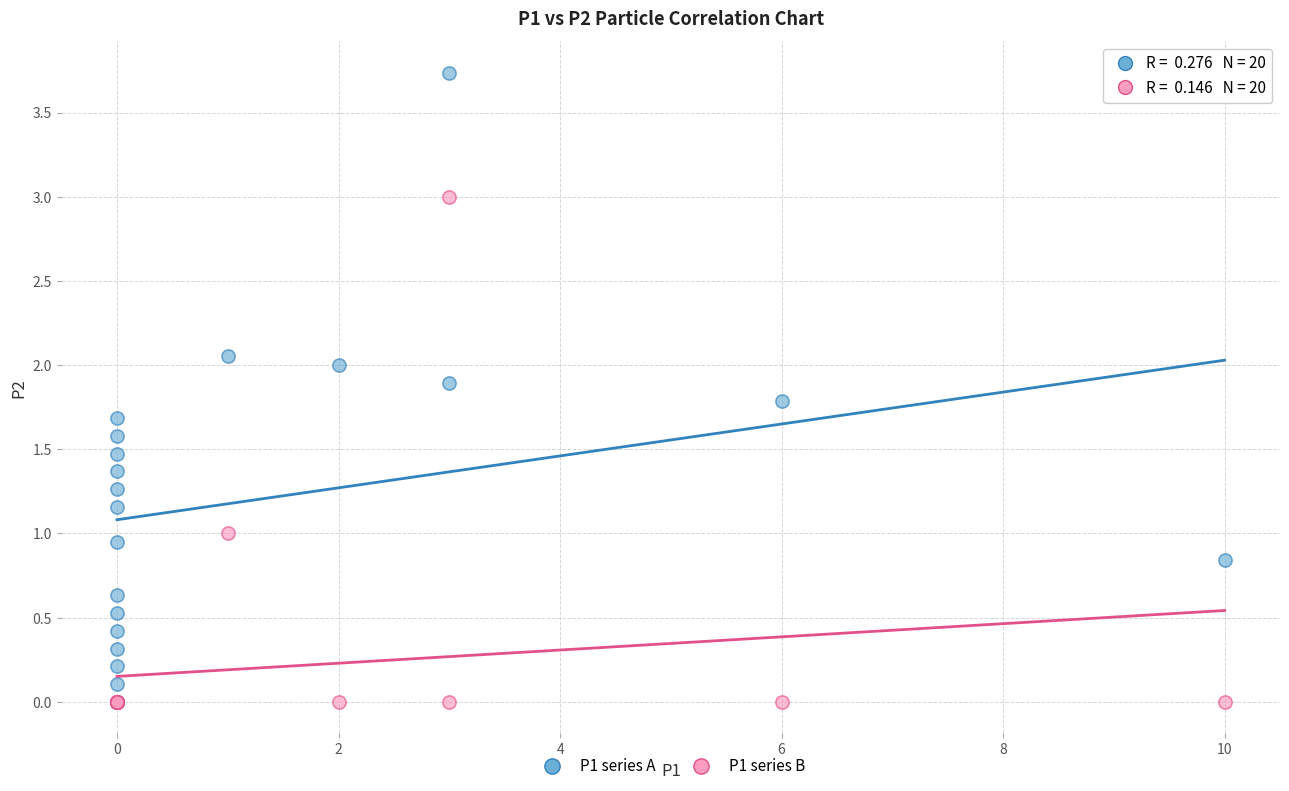

What are all the series names shown in the legend?

P1 series A, P1 series B